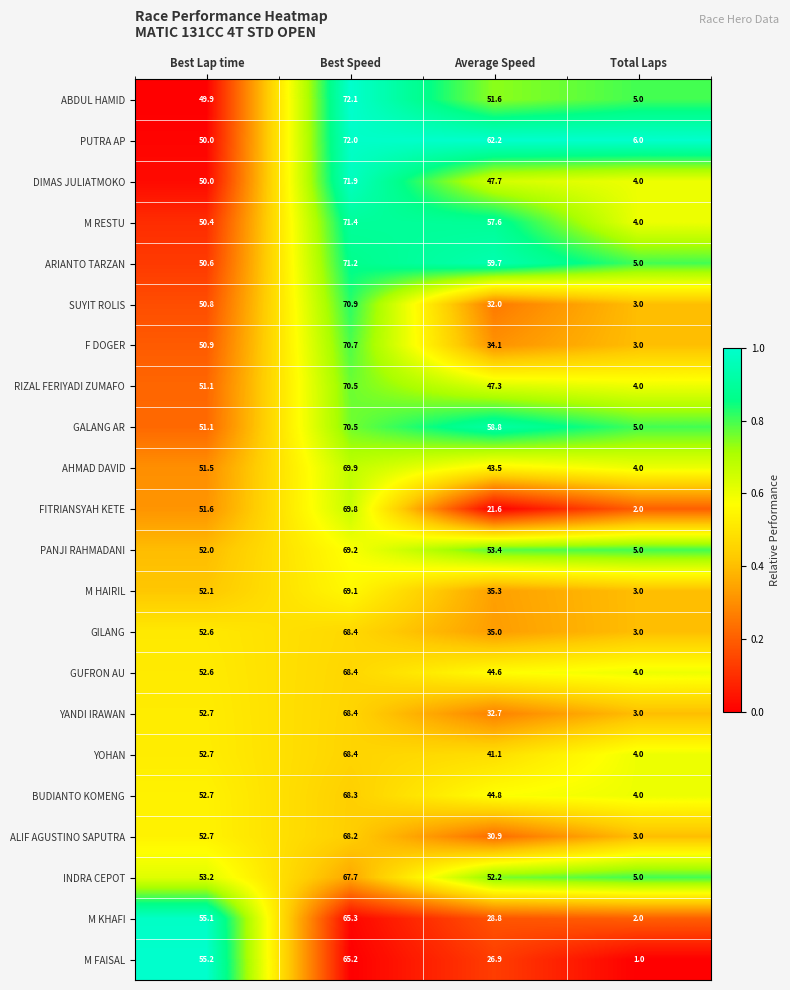

Which series has the largest total across all categories?

PUTRA AP